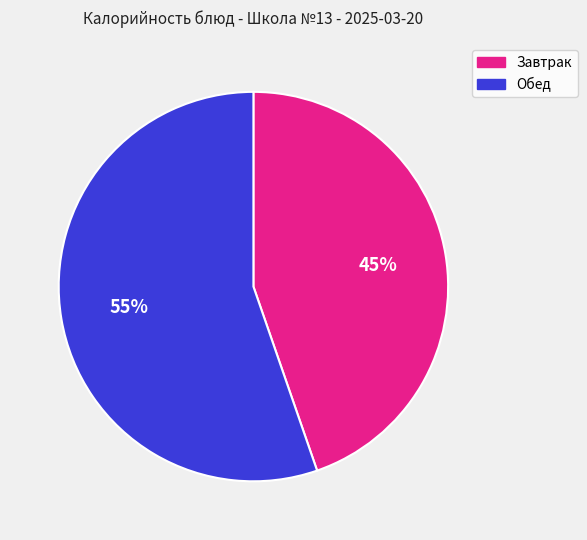

To the nearest percent, what is the combined percentage of Завтрак and Обед?

100%